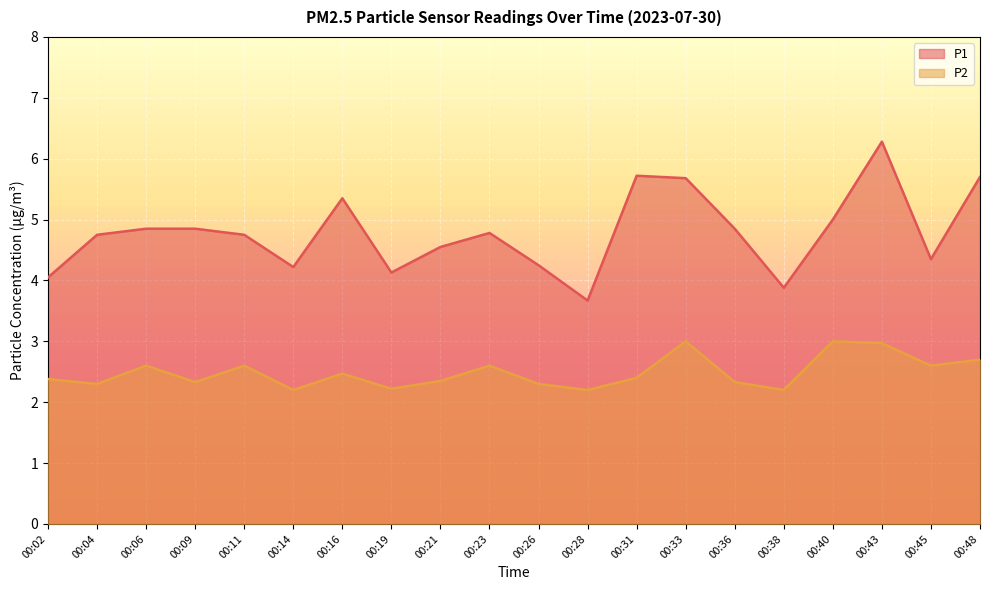

Reading left to right, list all the values displayed in this chart.

P1: 00:02=4.0	00:04=4.8	00:06=4.8	00:09=4.8	00:11=4.8	00:14=4.2	00:16=5.3	00:19=4.1	00:21=4.5	00:23=4.8	00:26=4.2	00:28=3.7	00:31=5.7	00:33=5.7	00:36=4.8	00:38=3.9	00:40=5.0	00:43=6.3	00:45=4.3	00:48=5.7
P2: 00:02=2.4	00:04=2.3	00:06=2.6	00:09=2.3	00:11=2.6	00:14=2.2	00:16=2.5	00:19=2.2	00:21=2.4	00:23=2.6	00:26=2.3	00:28=2.2	00:31=2.4	00:33=3.0	00:36=2.3	00:38=2.2	00:40=3.0	00:43=3.0	00:45=2.6	00:48=2.7